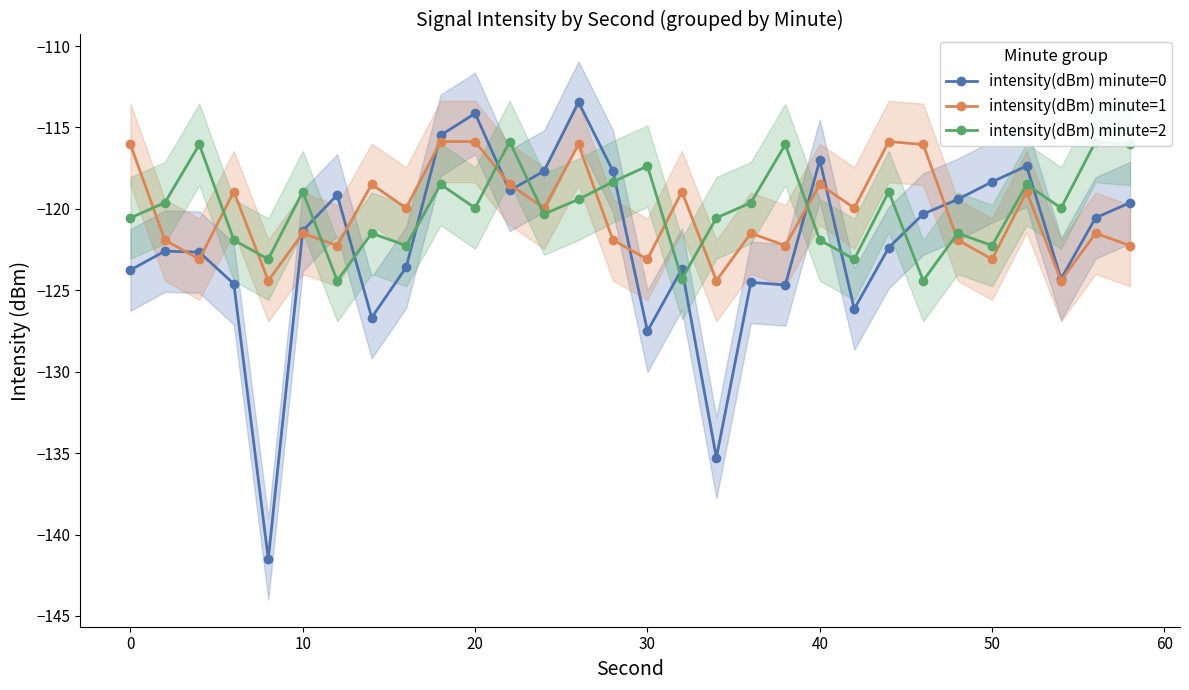

What are all the series names shown in the legend?

intensity(dBm) minute=0, intensity(dBm) minute=1, intensity(dBm) minute=2